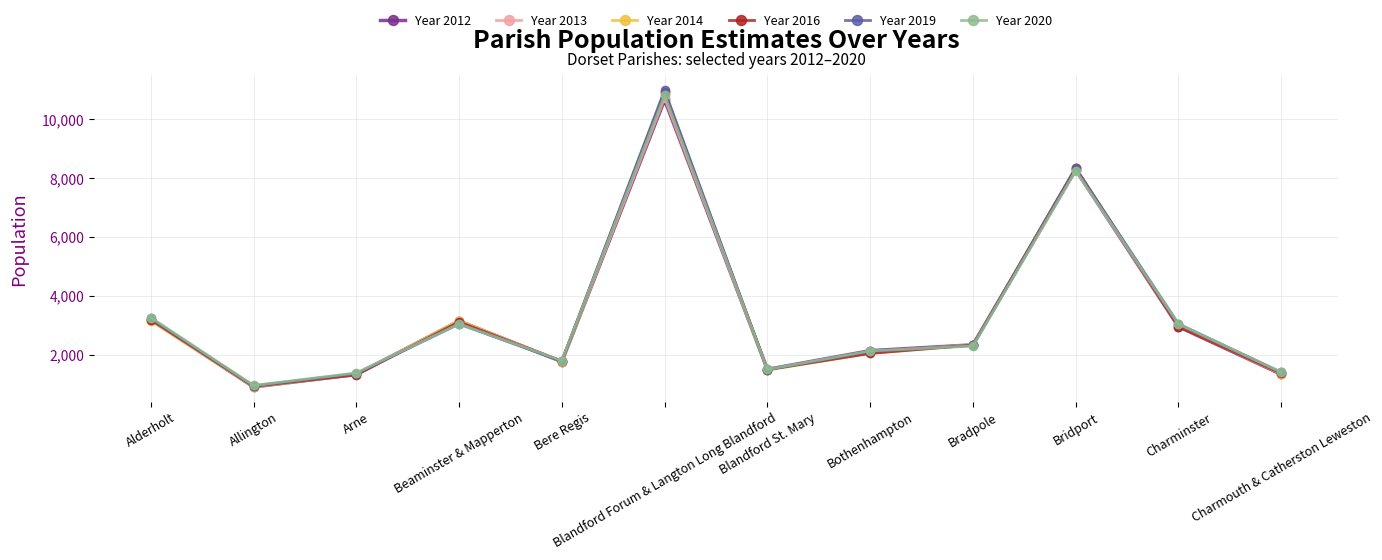

What is the smallest value displayed?

903